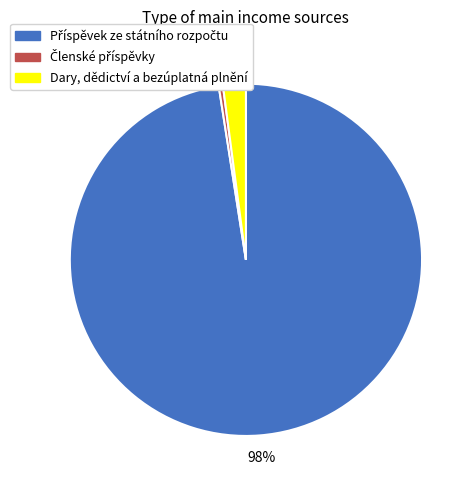

To the nearest percent, what percentage of the pie is Dary, dědictví a bezúplatná plnění?

2%